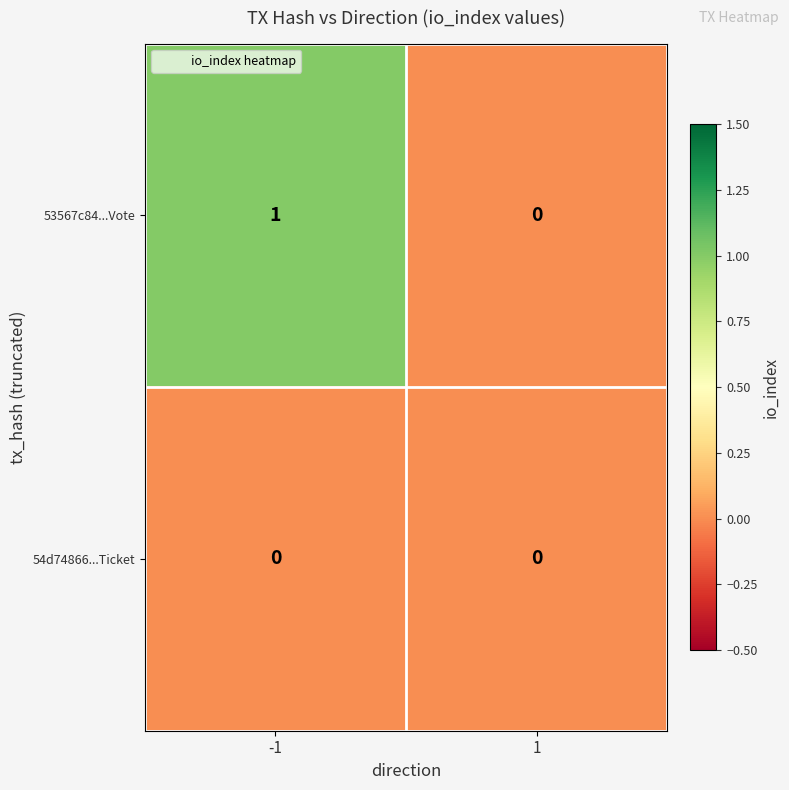

The value of 53567c84...Vote at 1 is 1. True or false?

False